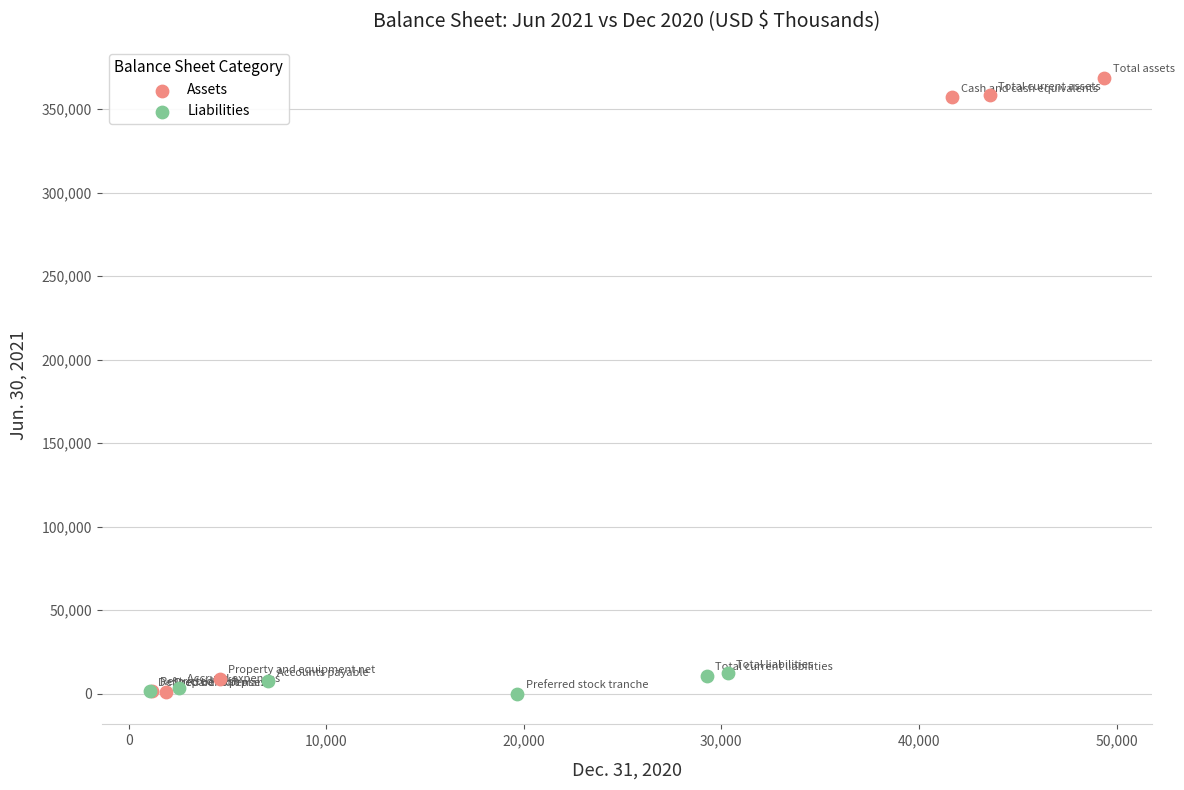

Which series has the largest Y range (max minus min)?

Assets